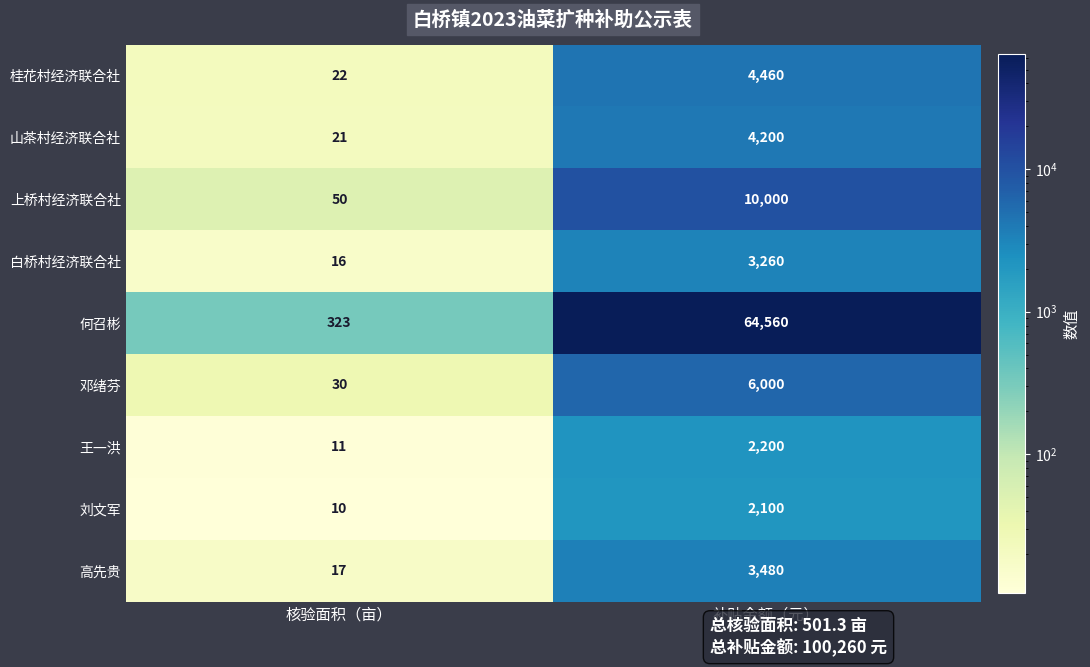

What is the sum of the 王一洪 values at 核验面积（亩） and 补贴金额（元）?

2211